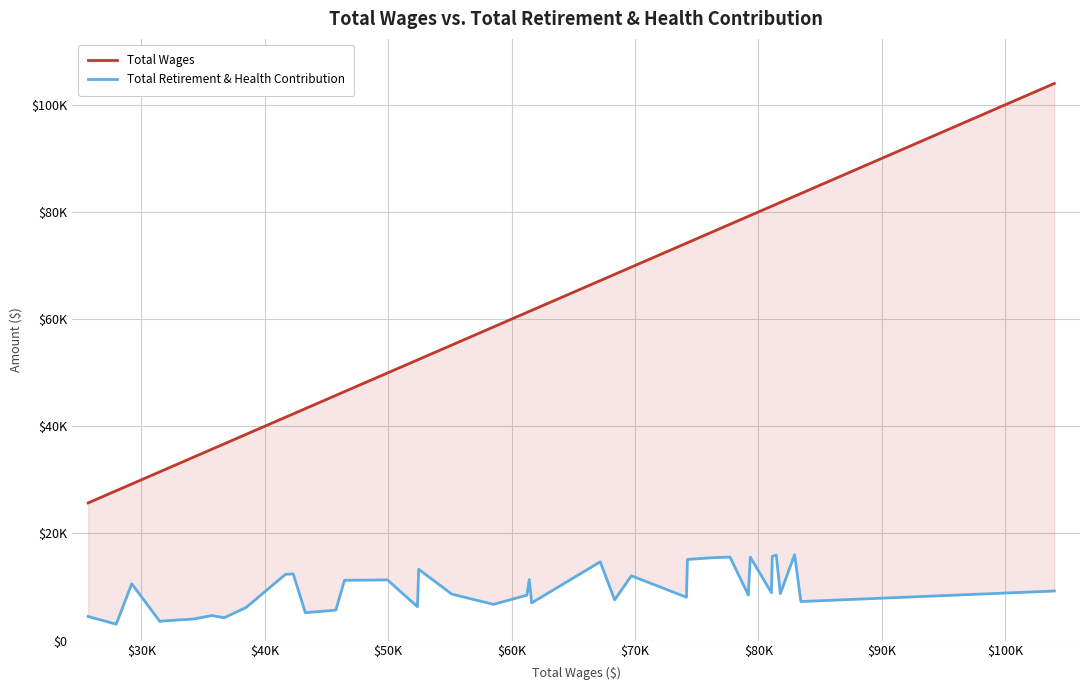

Rank the series by their average value, from lowest to highest.

Total Retirement & Health Contribution, Total Wages